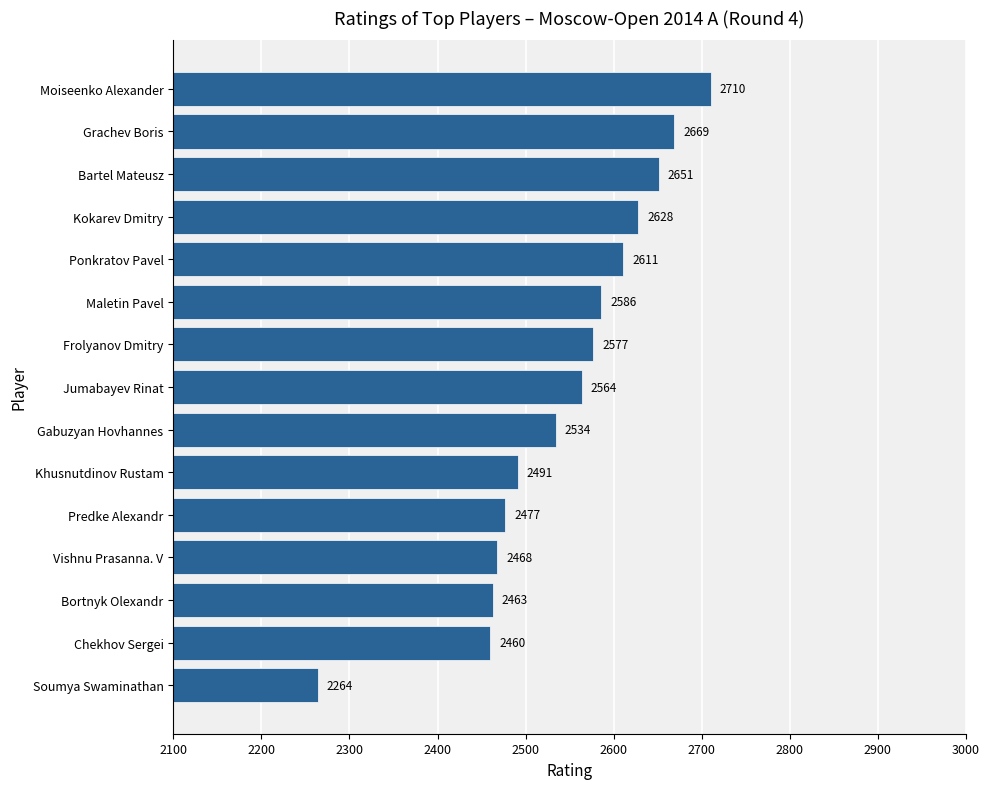

How many series are shown in this chart?

1